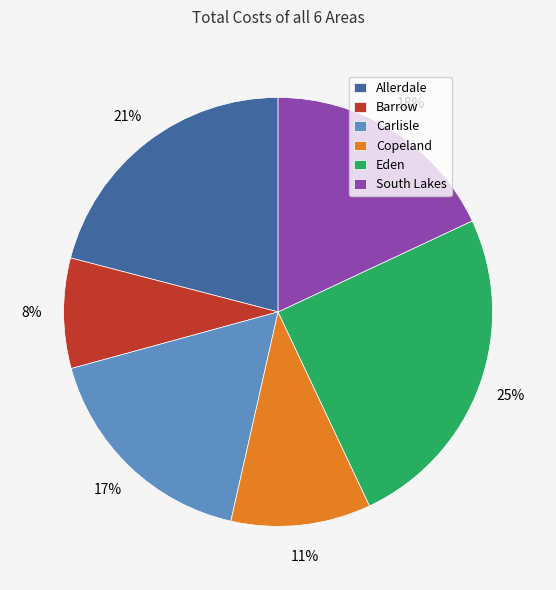

Does Barrow account for over 50% of the chart?

No